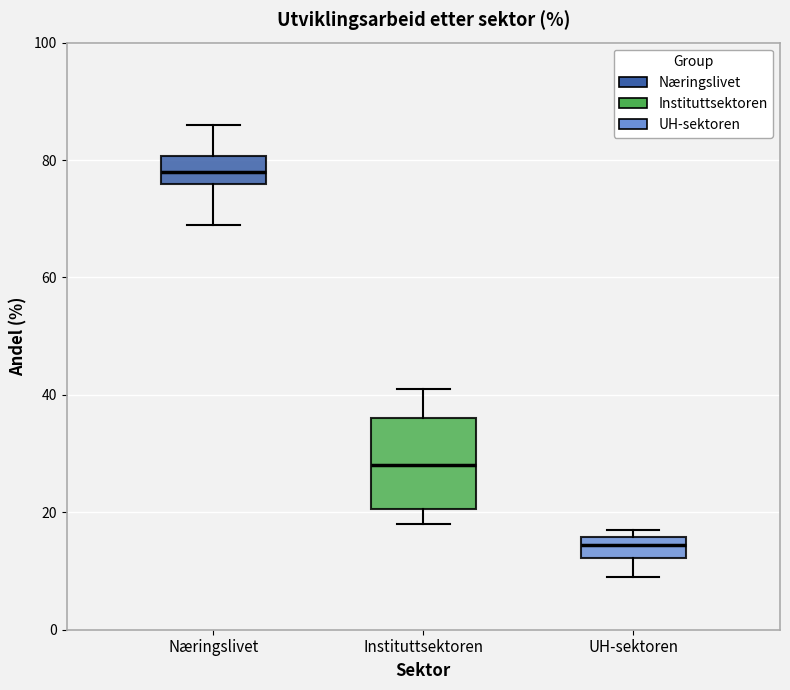

Which box has the highest median line?

Næringslivet